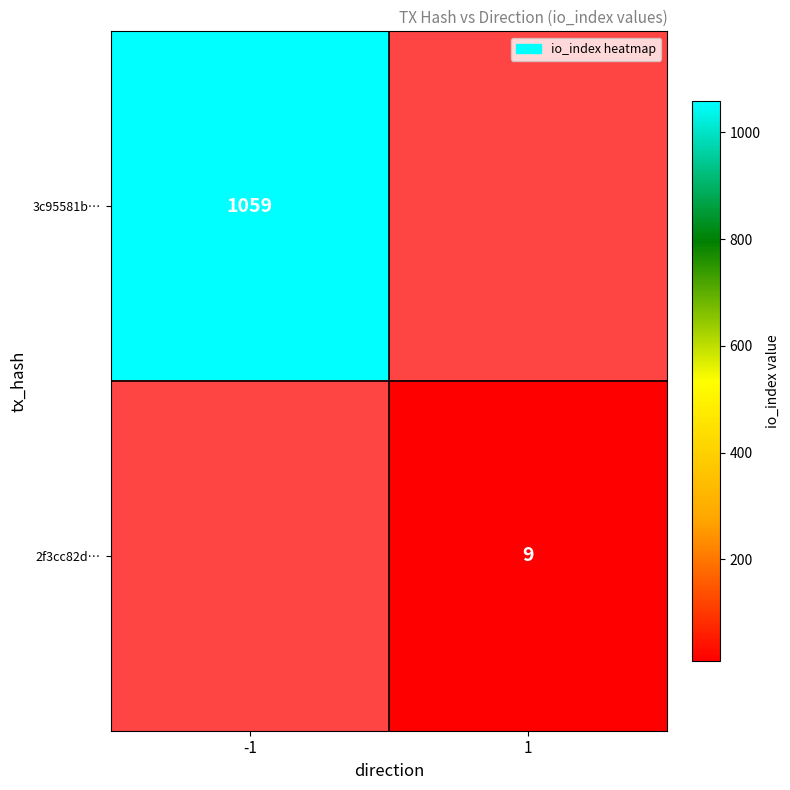

The value of 2f3cc82d… at 1 is 9. True or false?

True